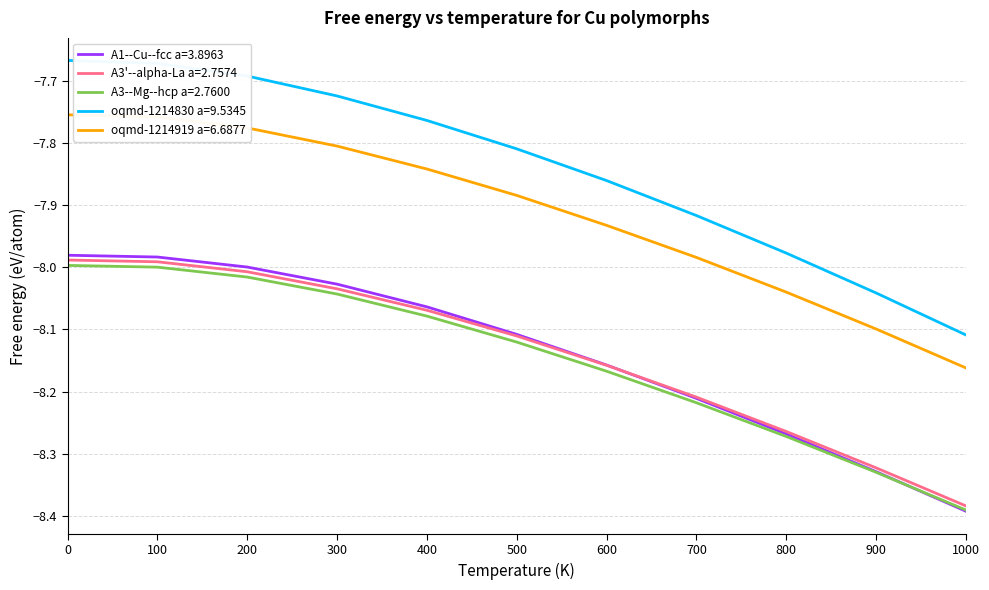

Is it true that oqmd-1214919 a=6.6877 equals -7.8 at 400?

True